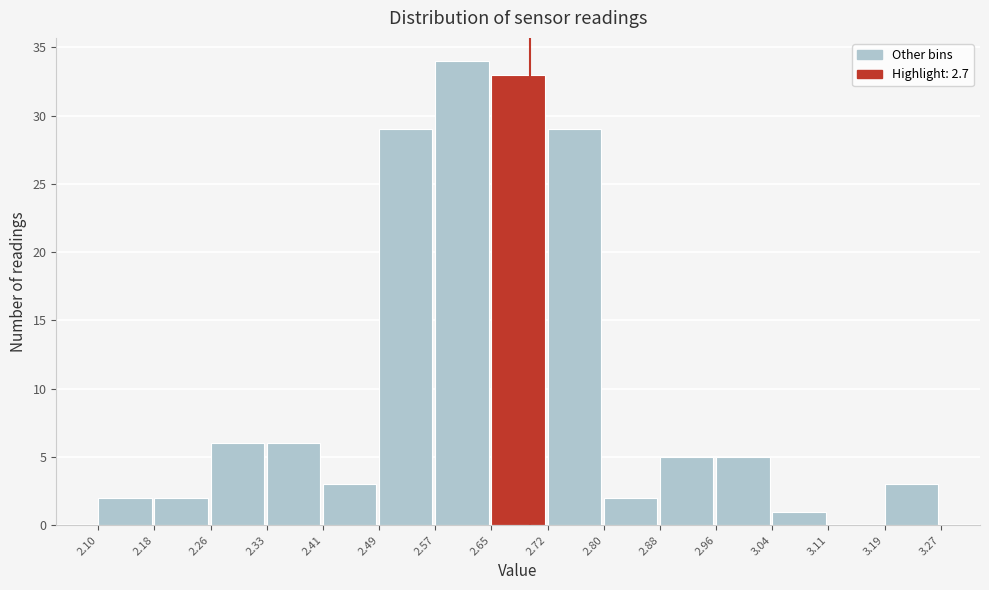

Reading left to right, transcribe this chart: for each bar, give the range it covers on the x-axis and its height. The values are not printed on the chart, so give them approximately, as read against the axis.

2.10 to 2.18: 2
2.18 to 2.26: 2
2.26 to 2.33: 6
2.33 to 2.41: 6
2.41 to 2.49: 3
2.49 to 2.57: 29
2.57 to 2.65: 34
2.65 to 2.72: 33
2.72 to 2.80: 29
2.80 to 2.88: 2
2.88 to 2.96: 5
2.96 to 3.04: 5
3.04 to 3.11: 1
3.11 to 3.19: 0
3.19 to 3.27: 3